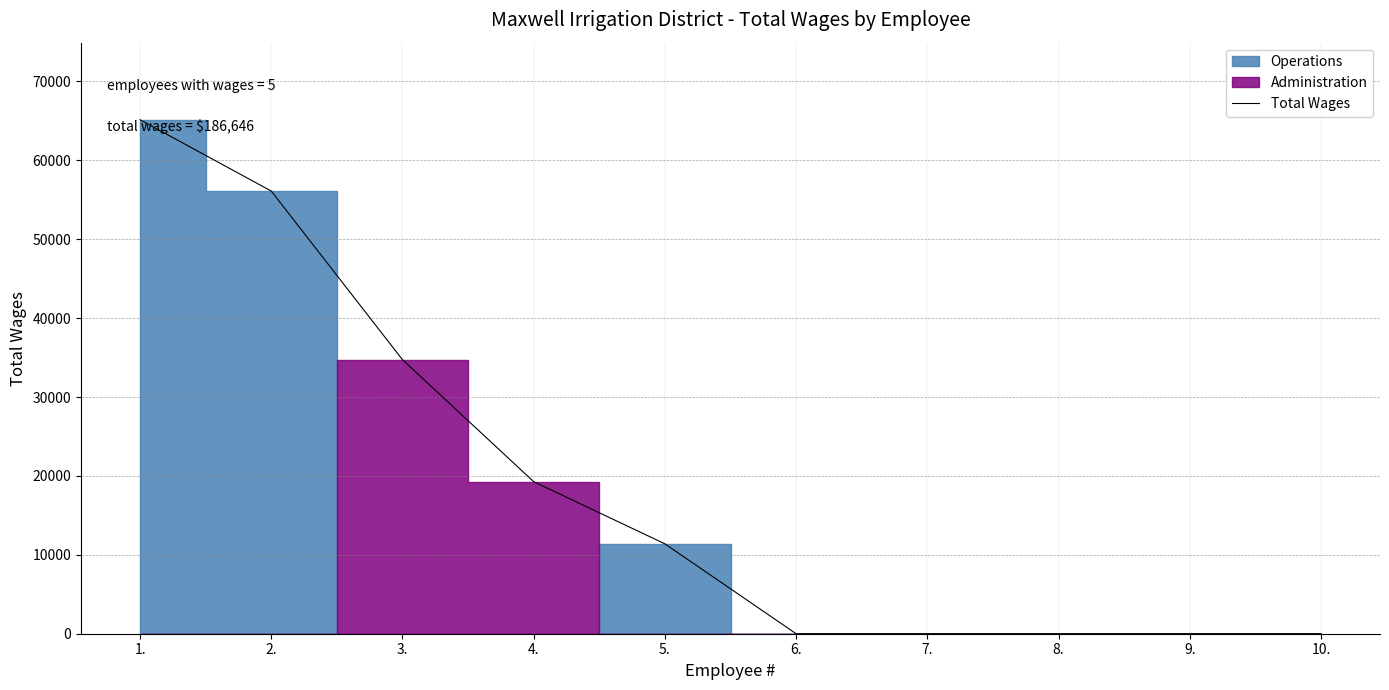

What is the label of the 3rd point from the right?

8.